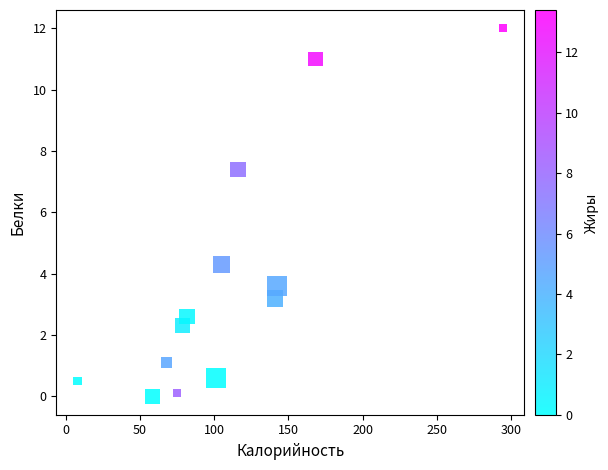

What is the range of X values (max minus min)?

286.8